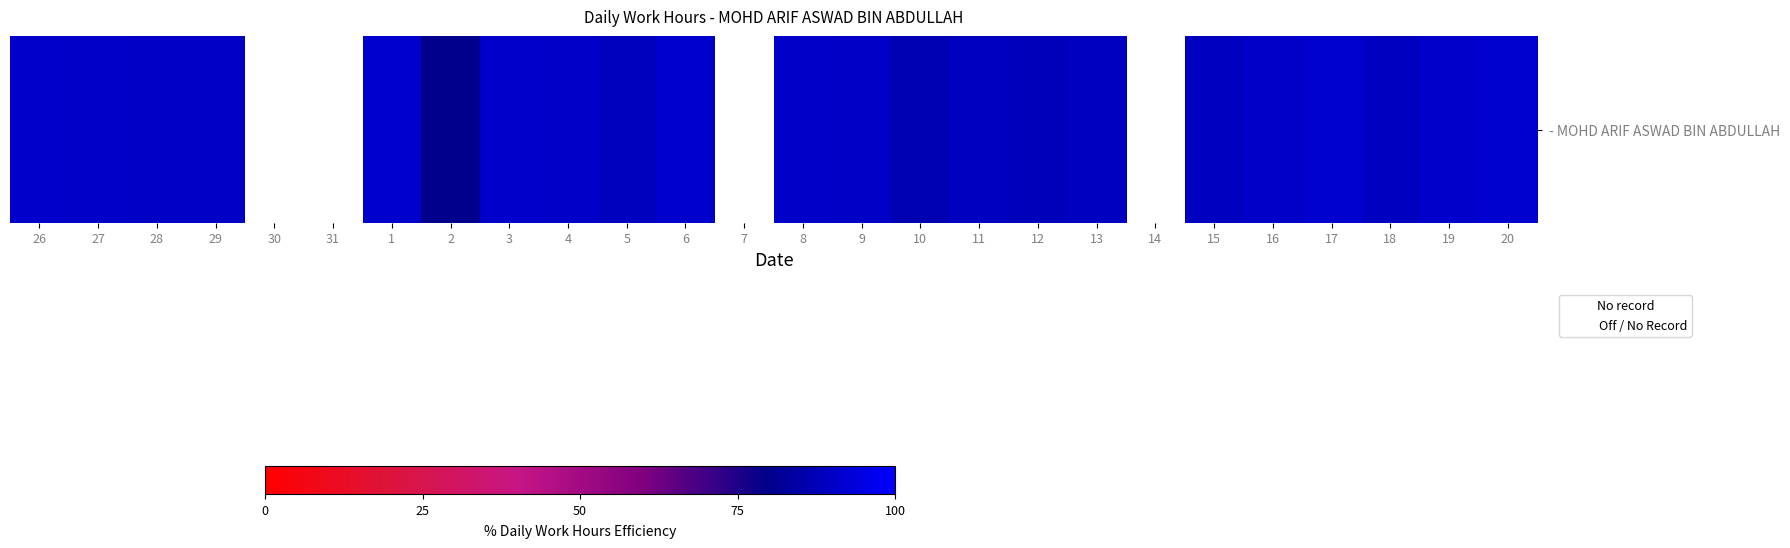

Which category has the lowest value across all series?

2